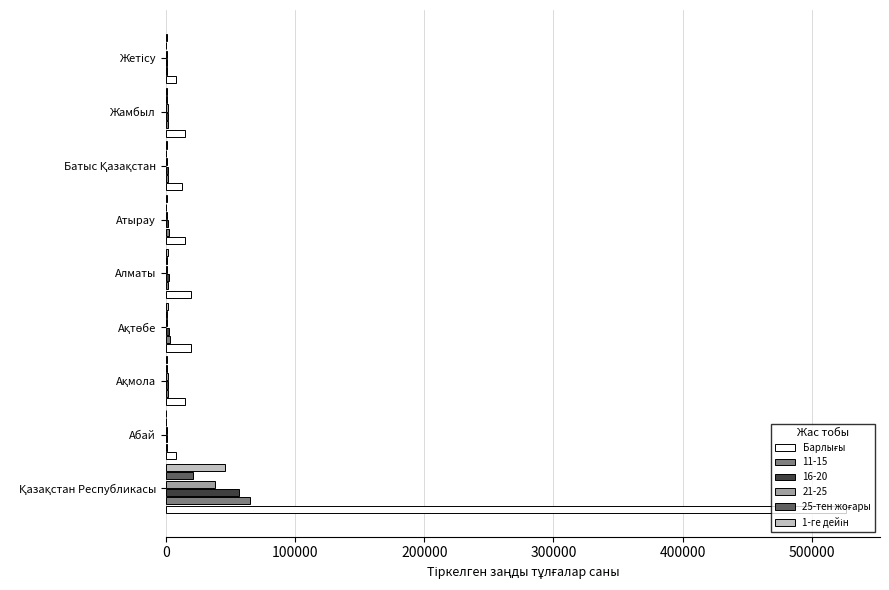

What is the maximum value shown in the chart?

526290